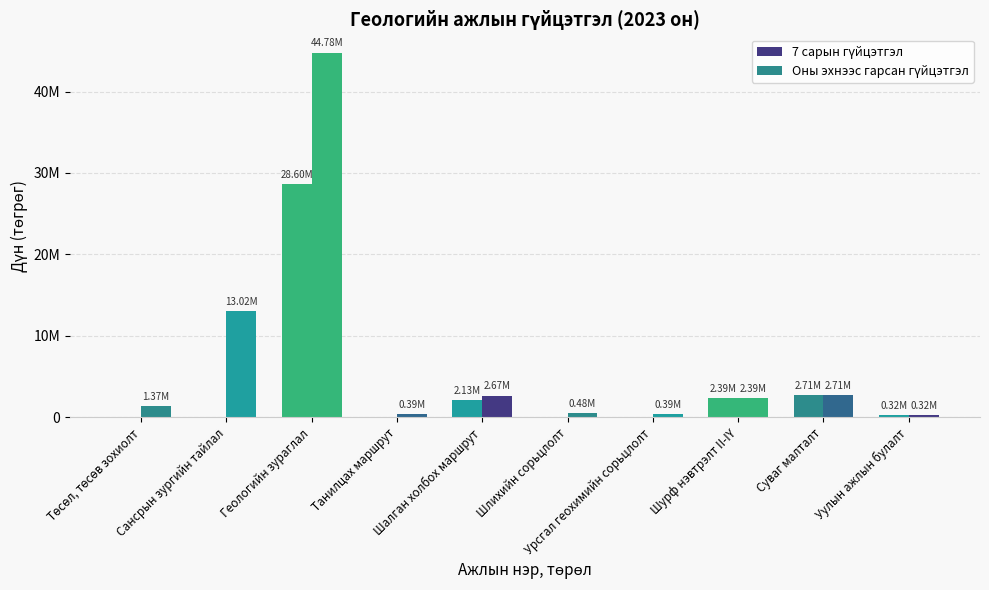

Are the bars horizontal?

No